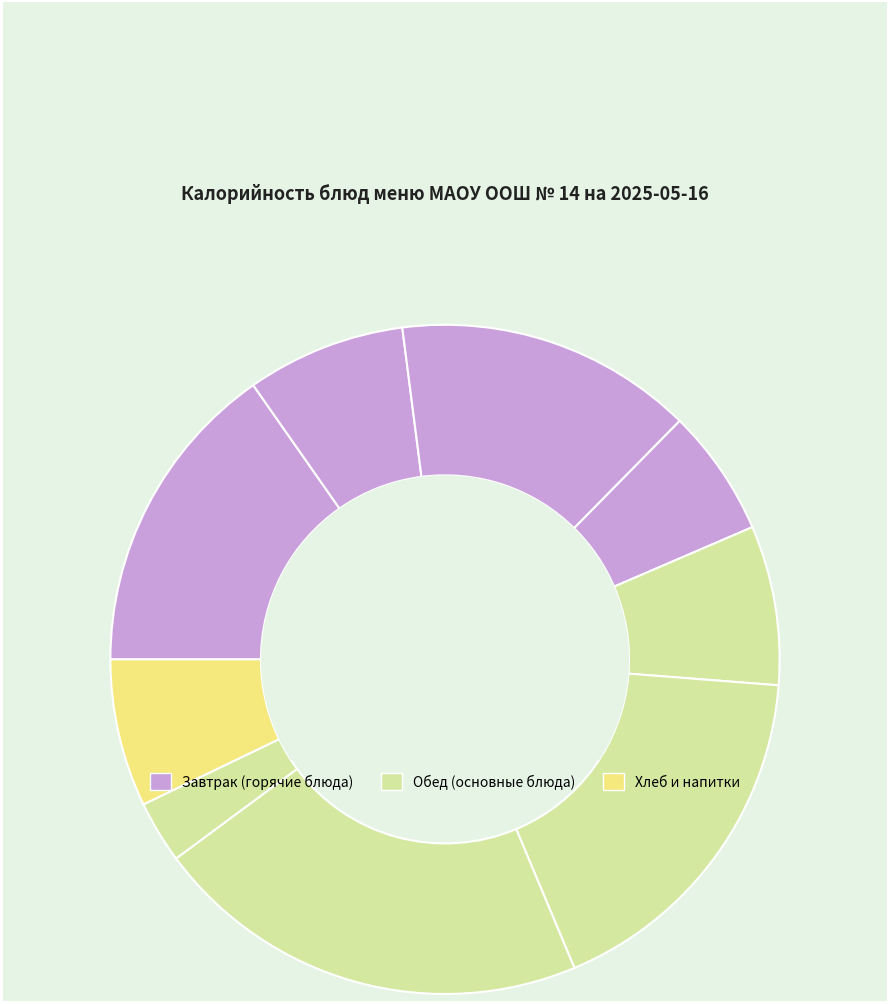

To the nearest percent, what is the difference between the largest and smallest slice percentages?

18%